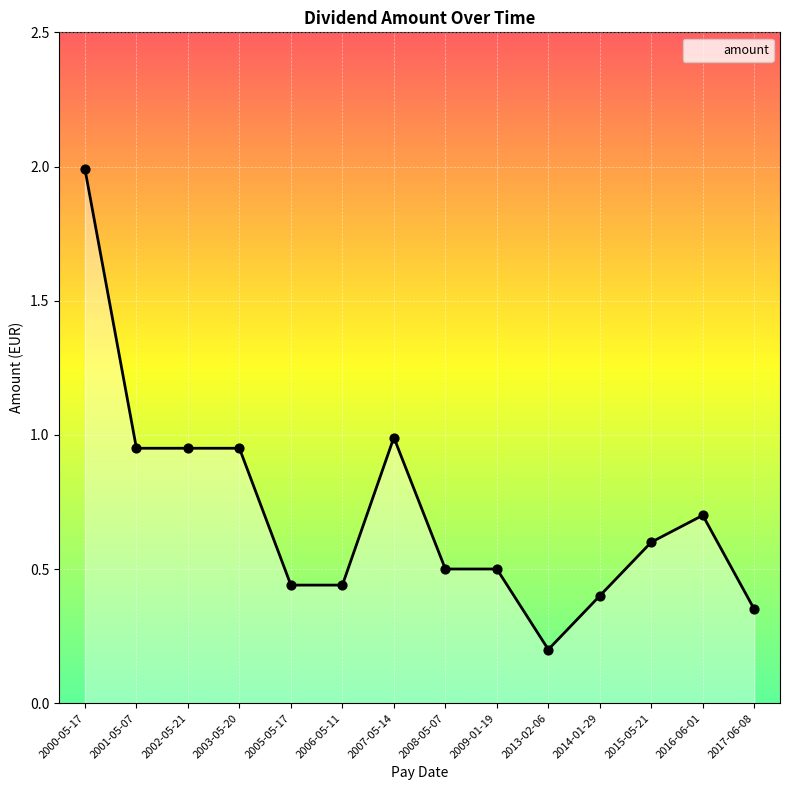

What is the change in value from 2006-05-11 to 2015-05-21?

+0.2